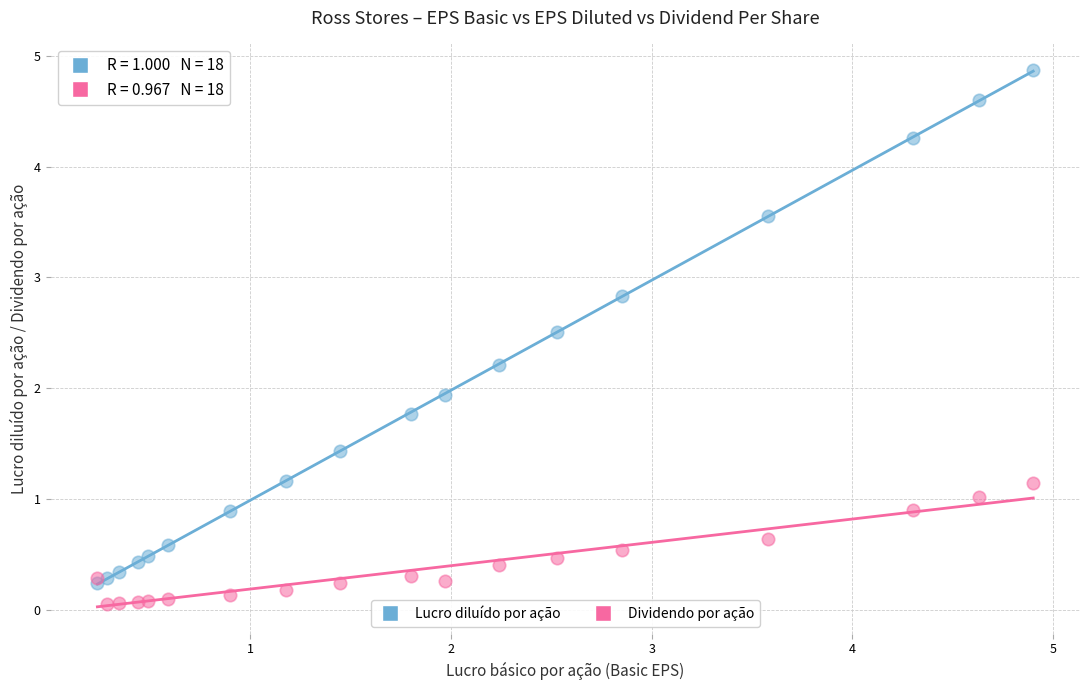

Which series has the largest Y range (max minus min)?

Lucro diluído por ação